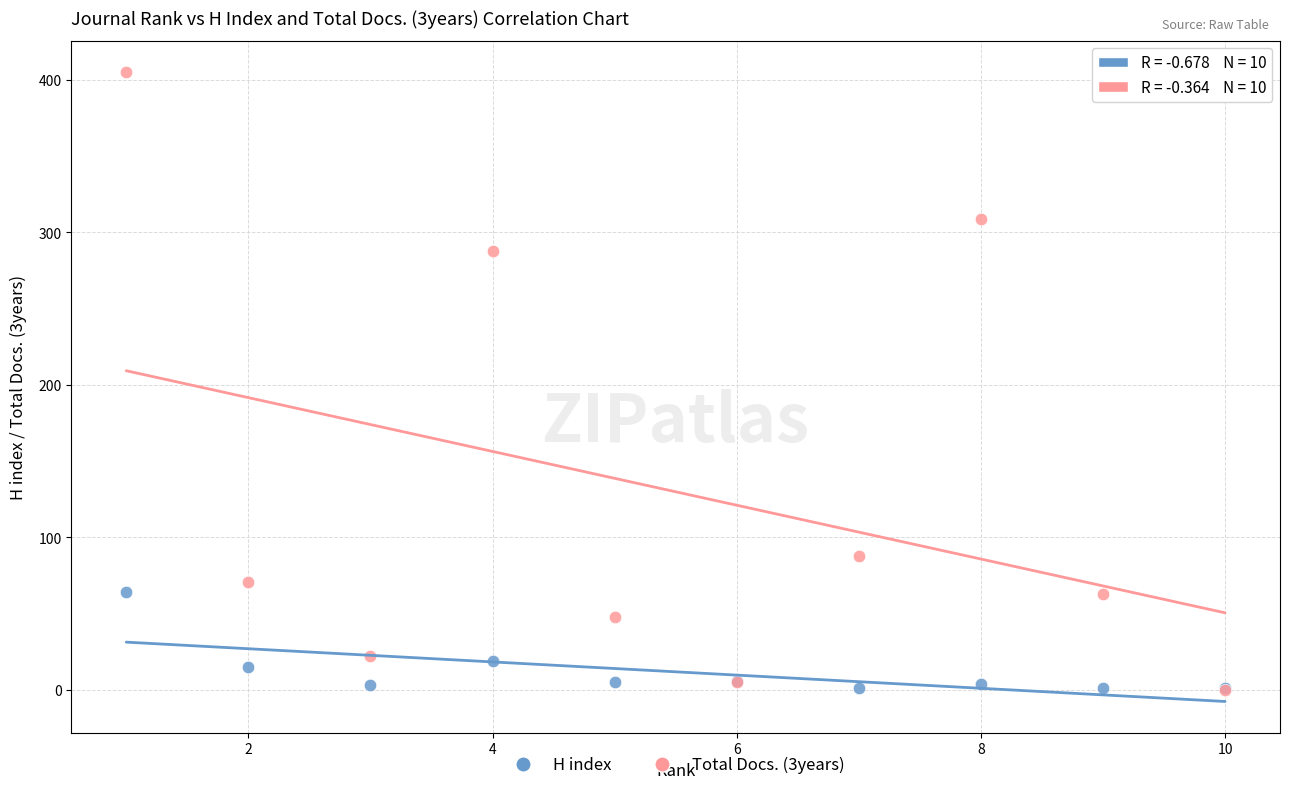

Which series contains the highest Y value?

Total Docs. (3years)